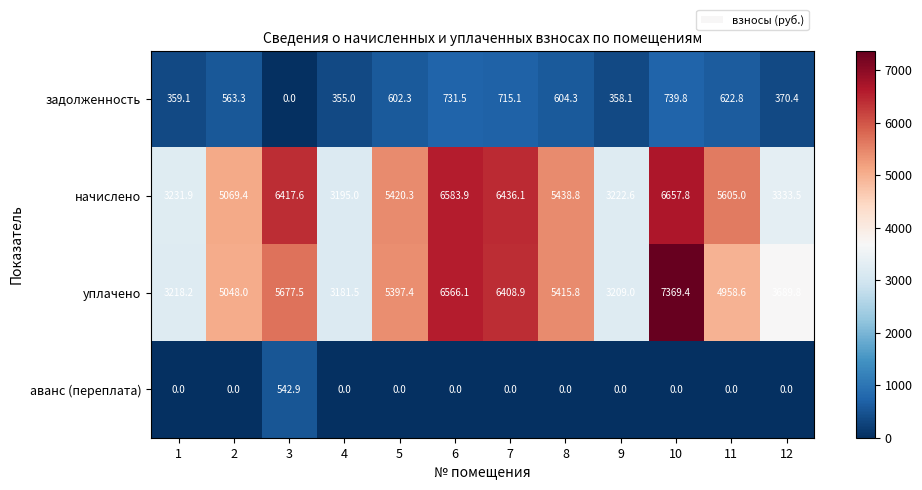

True or false: уплачено has a value of 5614.5 at 4.

False